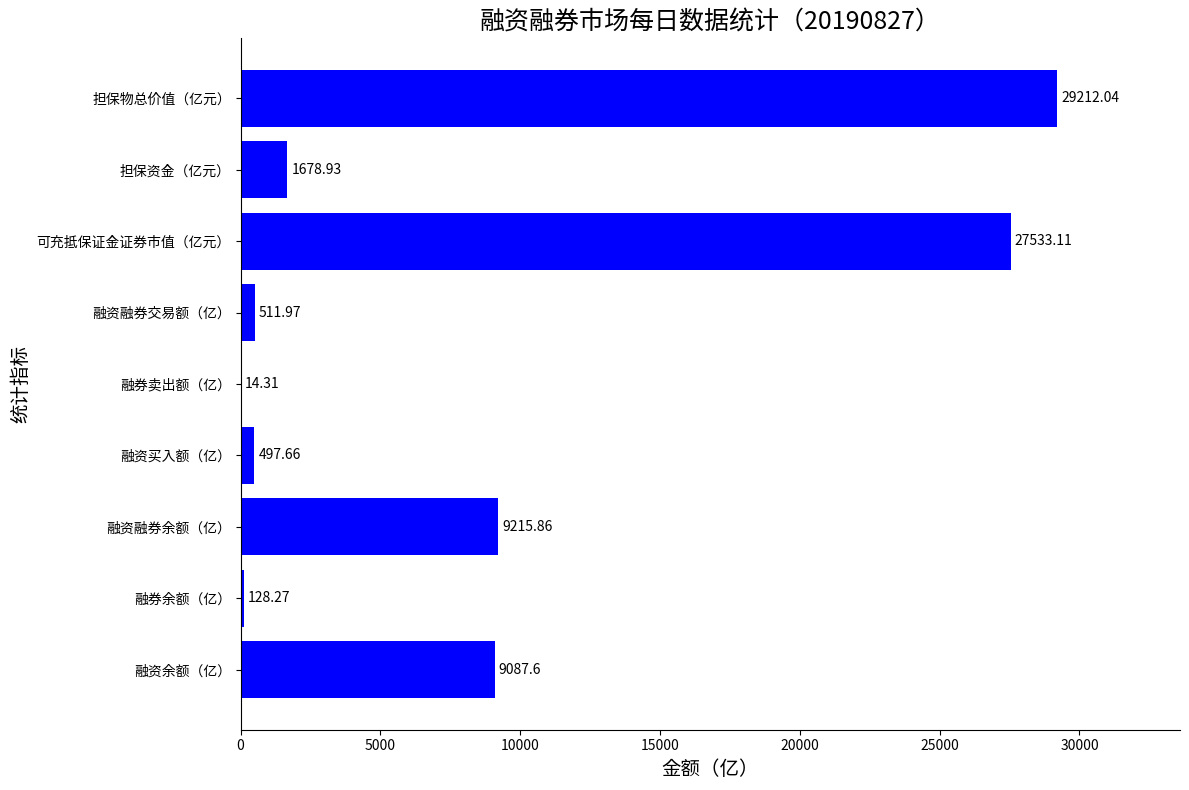

At which label is the value closest to 14613?

融资融券余额（亿）